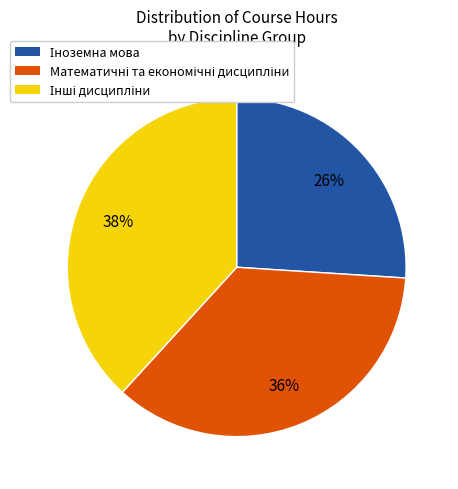

Does any single category account for the majority?

No